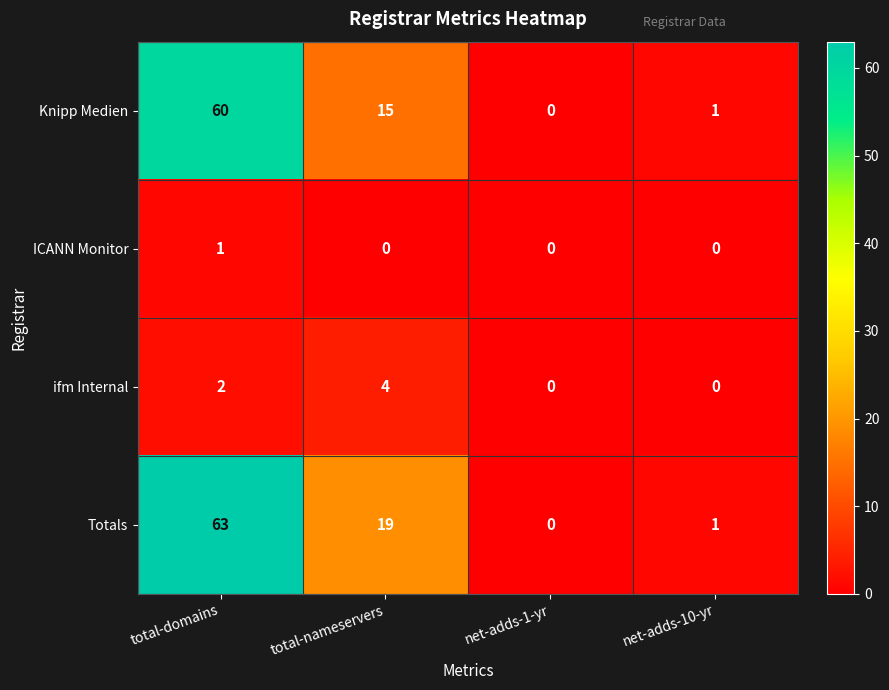

Rank the series by their maximum value, from highest to lowest.

Totals, Knipp Medien, ifm Internal, ICANN Monitor